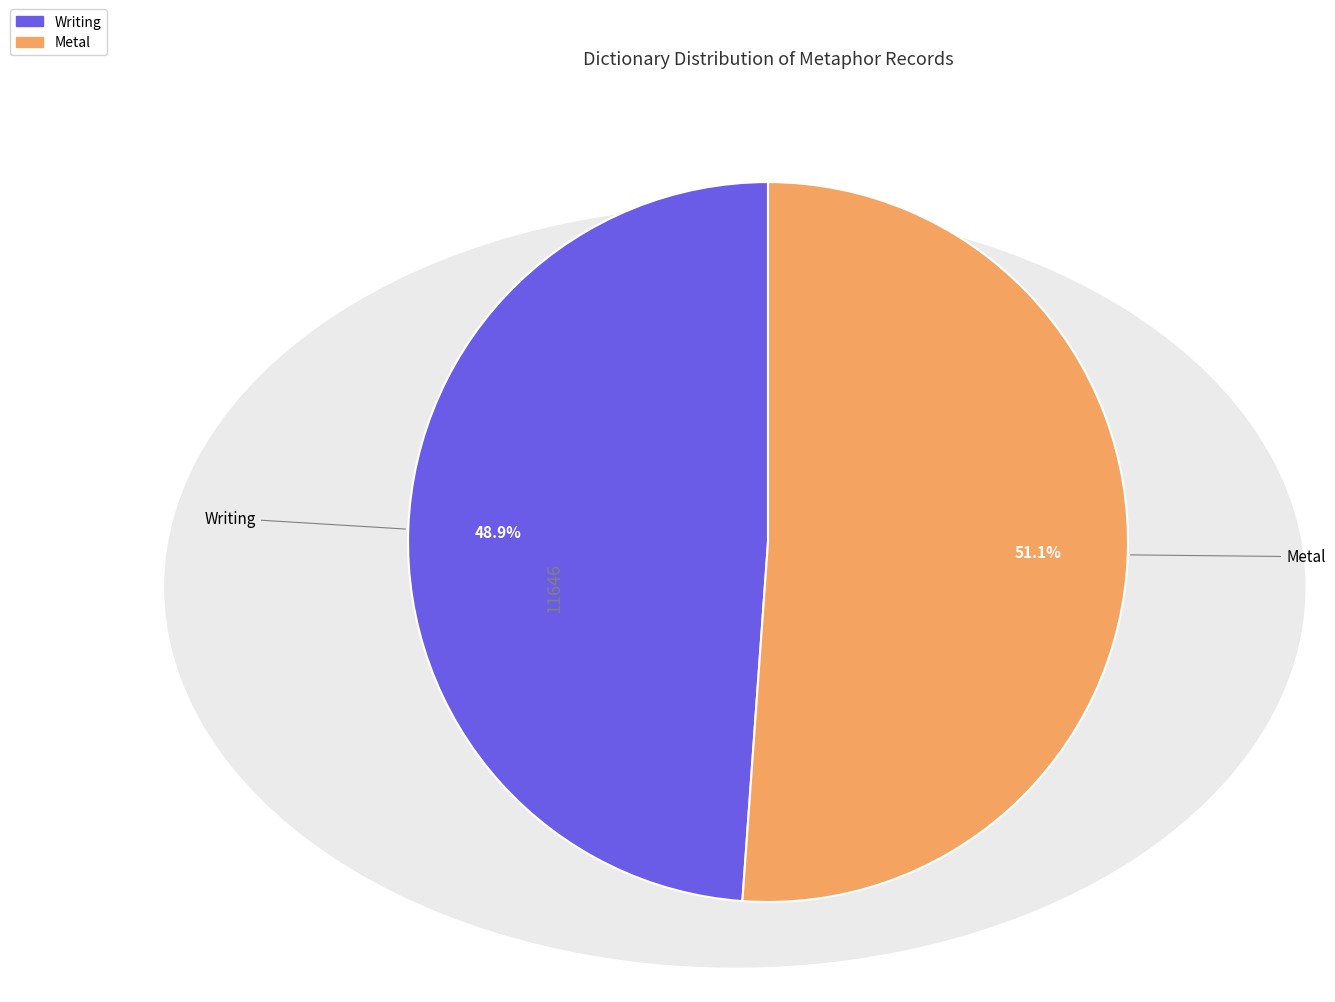

What is the majority slice?

Metal